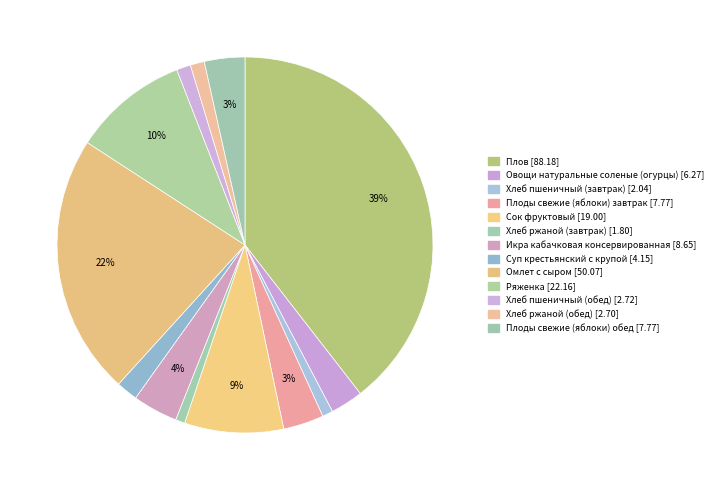

Which has a higher value, Хлеб пшеничный (обед) or Хлеб ржаной (обед)?

Хлеб пшеничный (обед)